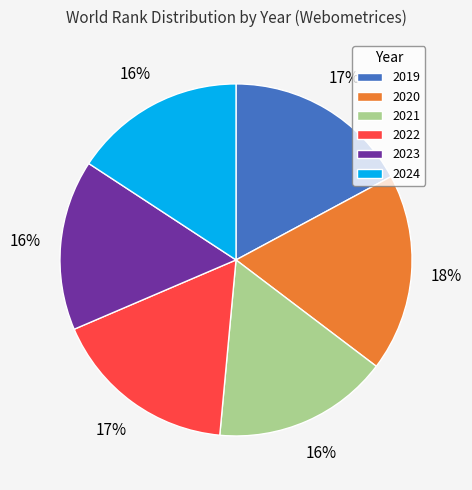

Is it true that 2020 is 18% of the pie?

True